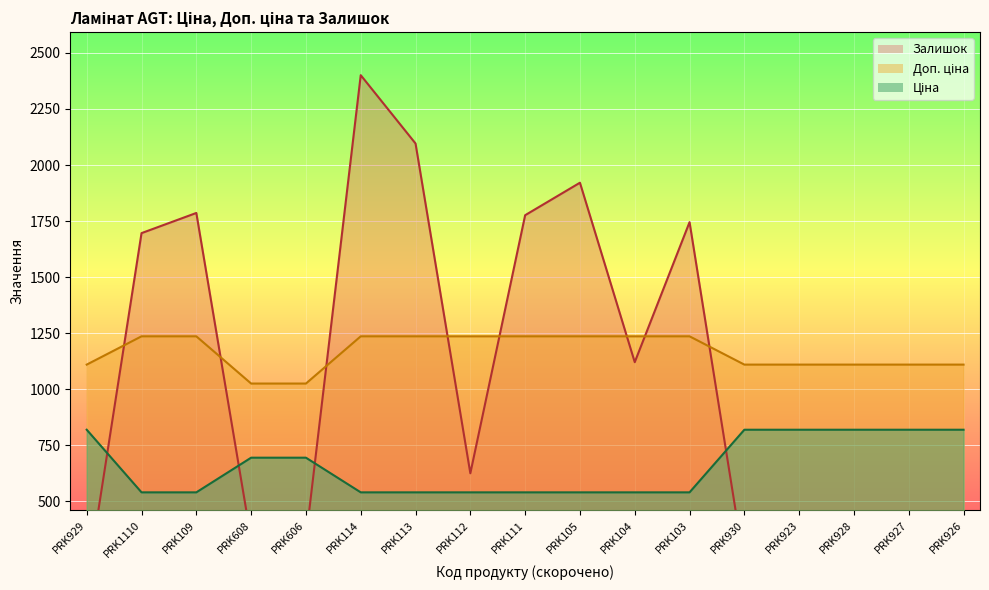

True or false: Ціна and Залишок cross at least once.

True